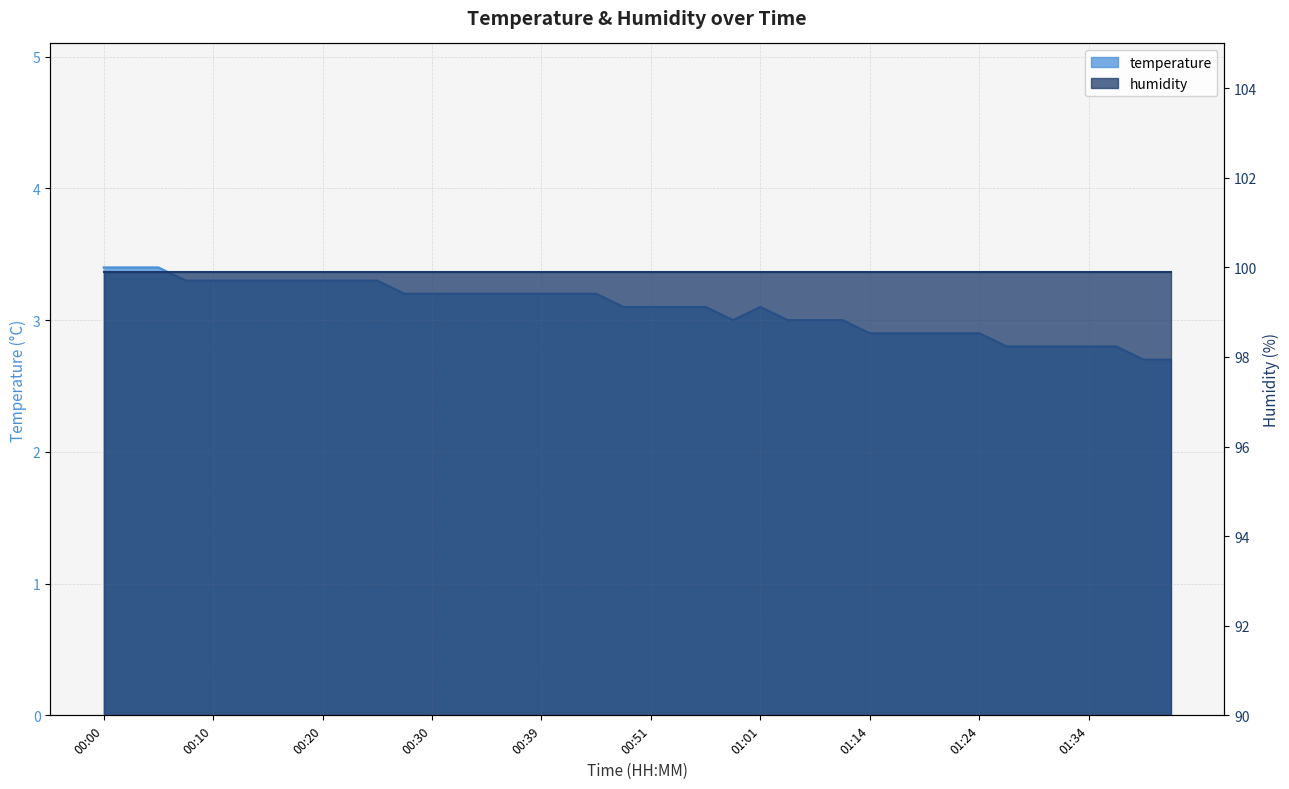

Which category has the highest value across all series?

00:00